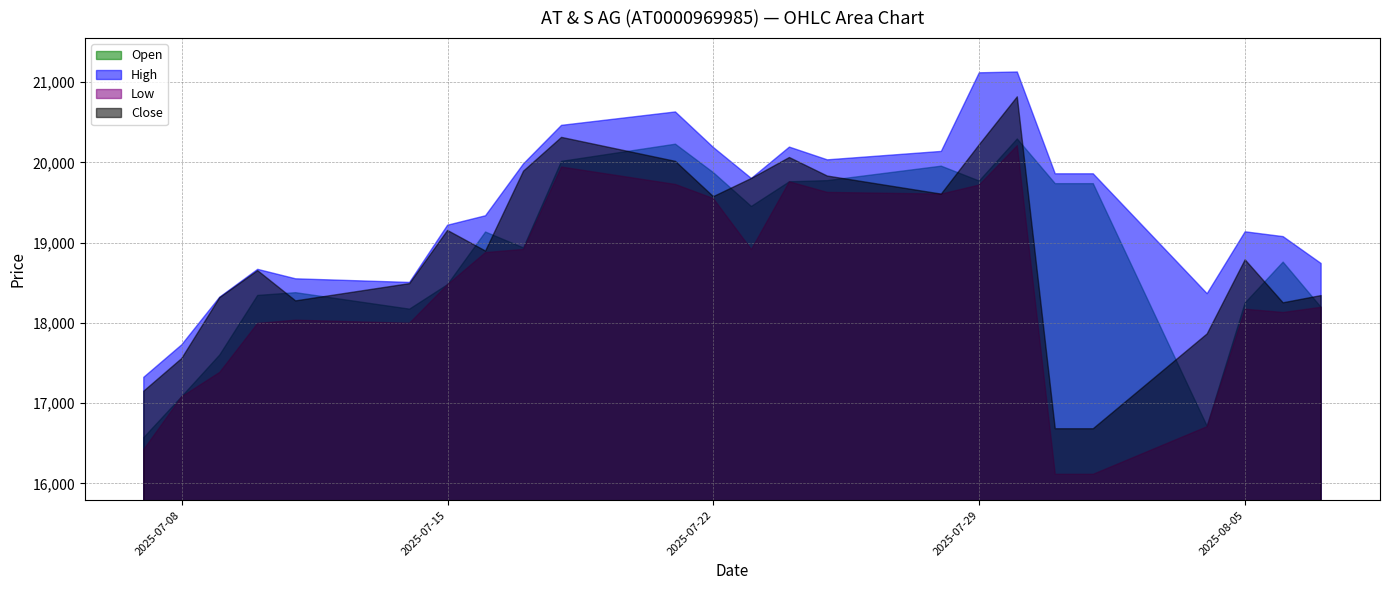

At how many categories does at least one series exceed 16521?

24